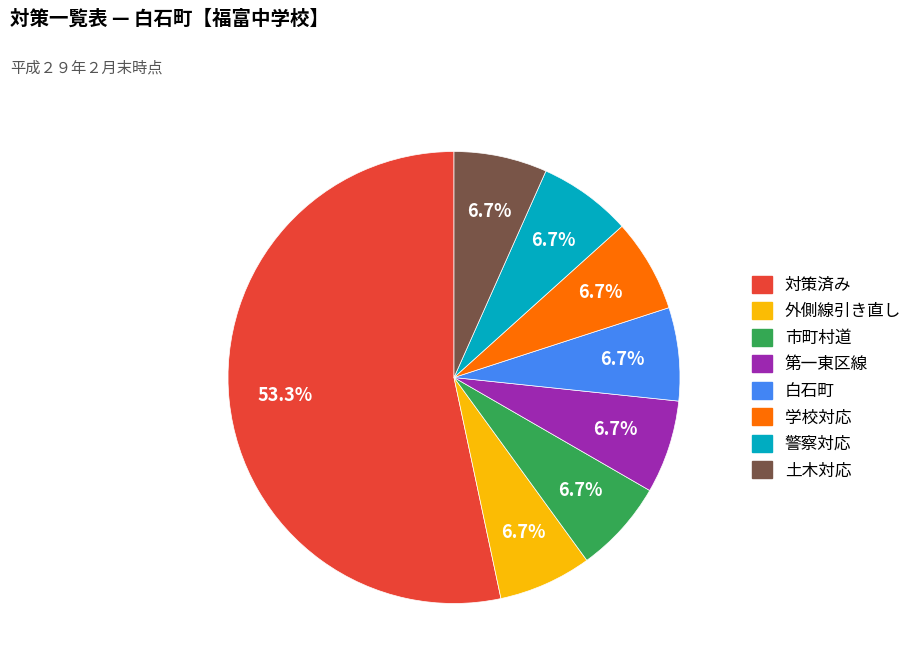

Is there any slice that represents more than half of the pie?

Yes